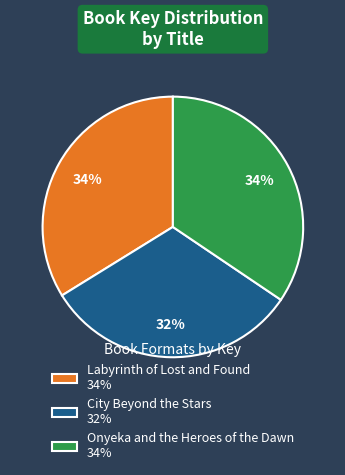

Between Labyrinth of Lost and Found 34% and City Beyond the Stars 32%, which is larger?

Labyrinth of Lost and Found 34%